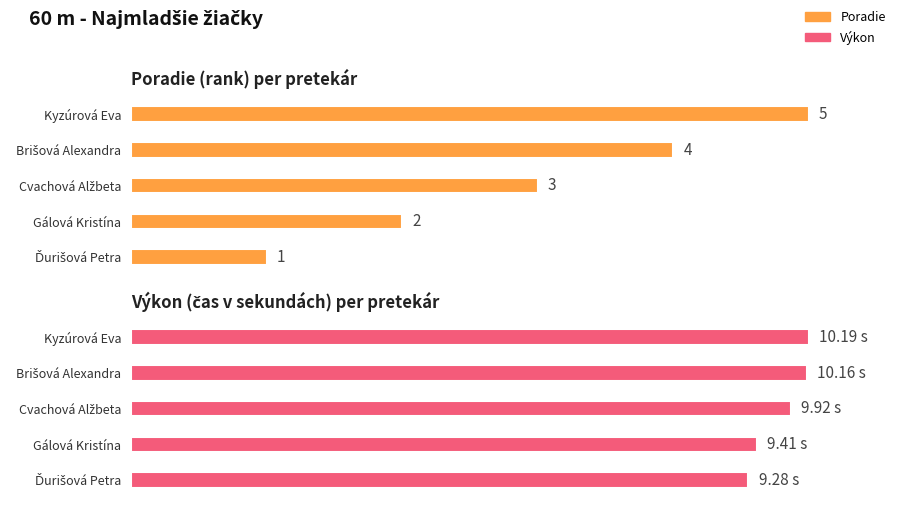

Which series has the largest range (max minus min)?

Poradie